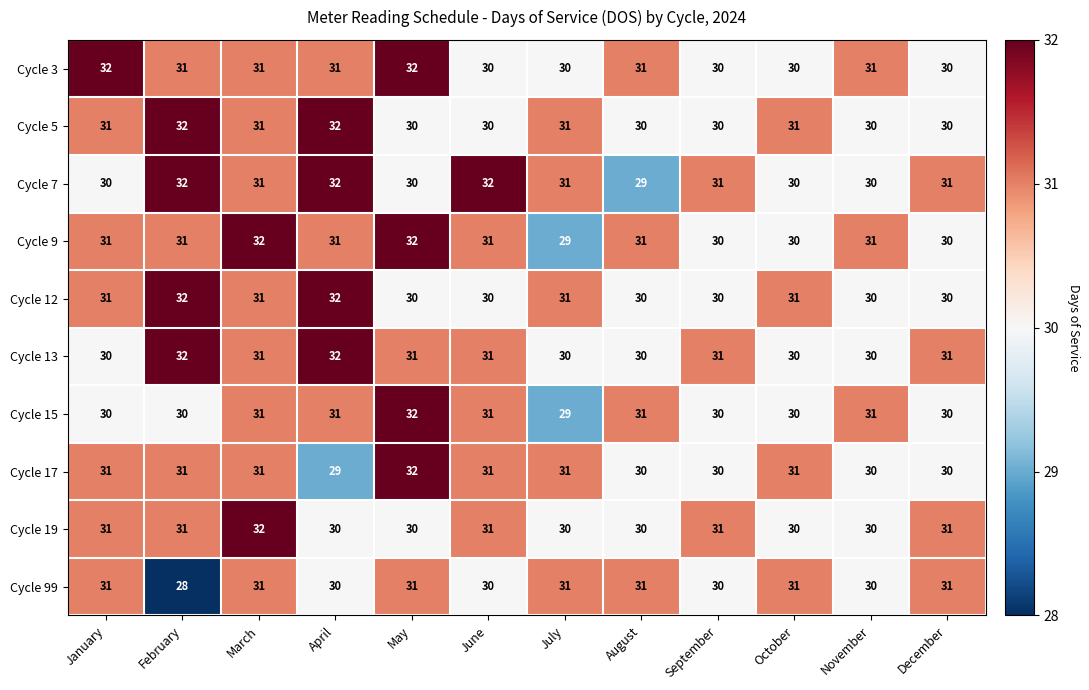

True or false: Cycle 7 has a value of 30 at May.

True